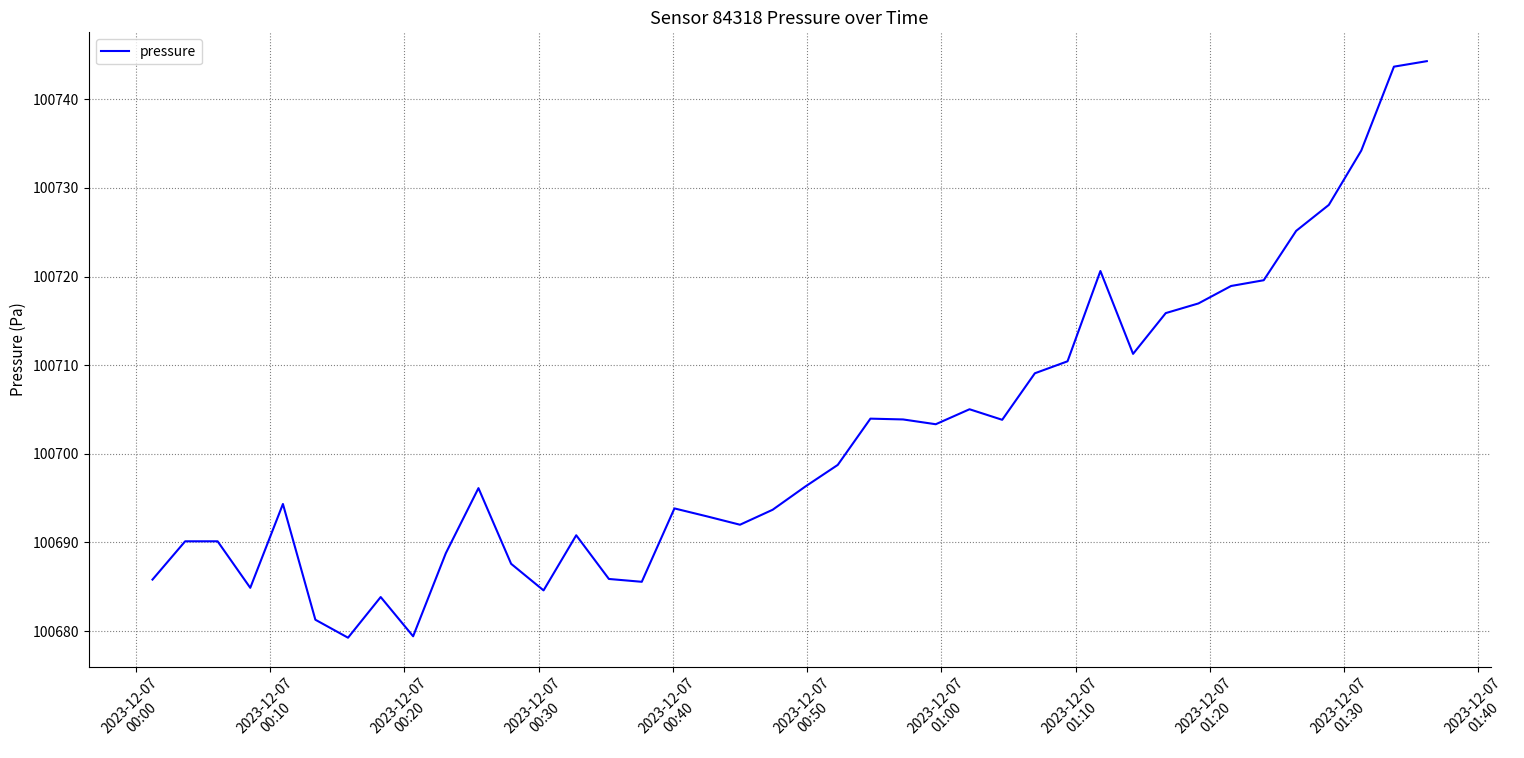

Does the chart display data point markers on the line(s)?

No